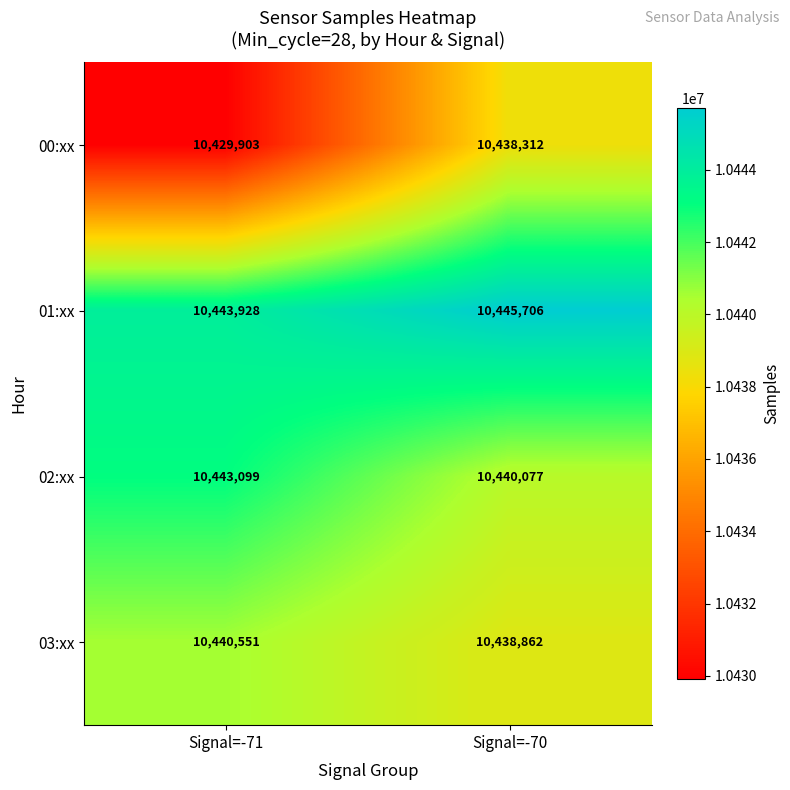

Reading left to right, extract all data points from this chart.

00:xx: Signal=-71=10429903	Signal=-70=10438312
01:xx: Signal=-71=10443928	Signal=-70=10445706
02:xx: Signal=-71=10443099	Signal=-70=10440077
03:xx: Signal=-71=10440551	Signal=-70=10438862